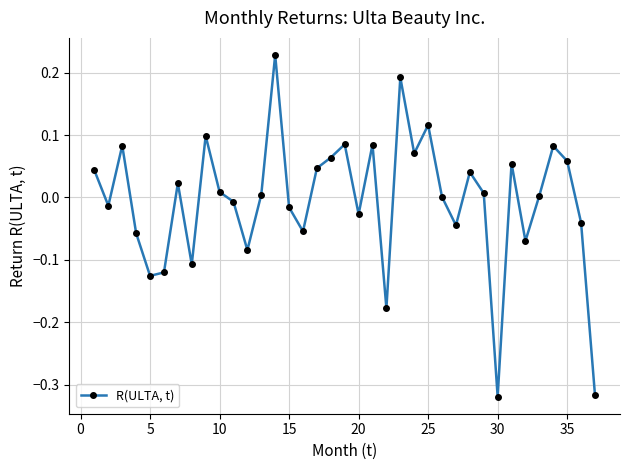

How many points are lower than both their immediate neighbors (excluding endpoints)?

11